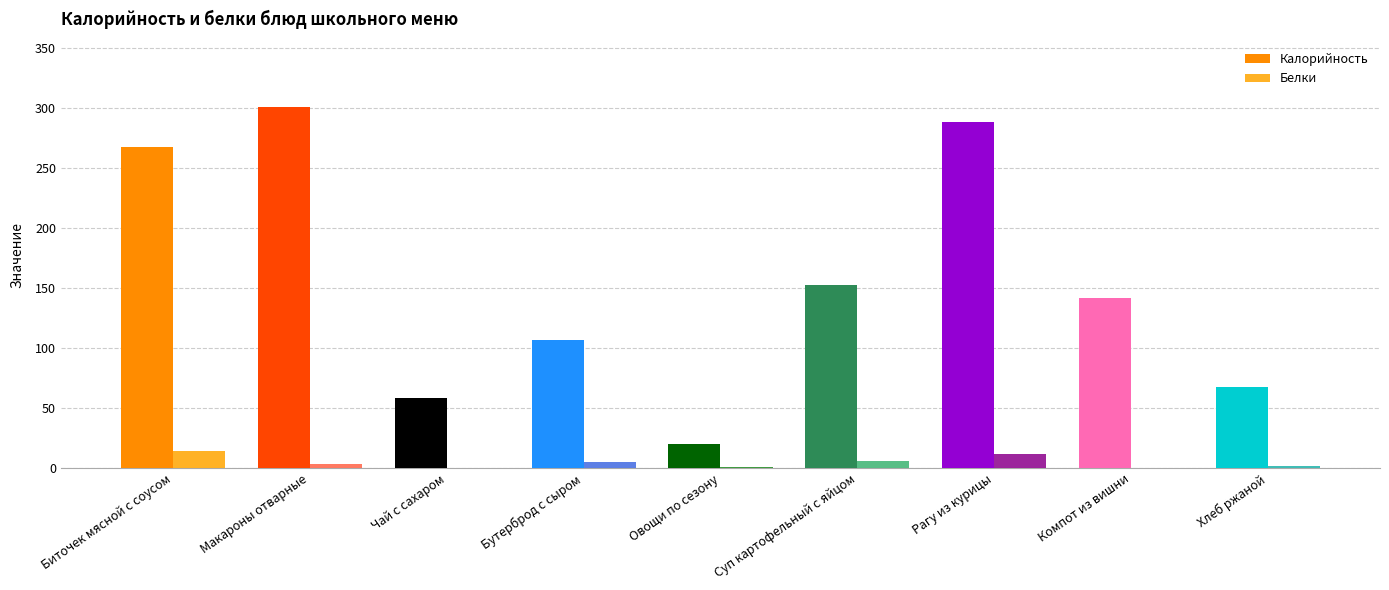

Reading right to left, list all the values displayed in this chart.

Калорийность: 67.6	142.0	288.5	152.3	19.9	106.4	58.0	301.1	267.4
Белки: 1.9	0.4	11.9	5.6	0.6	5.0	0.0	3.1	14.0